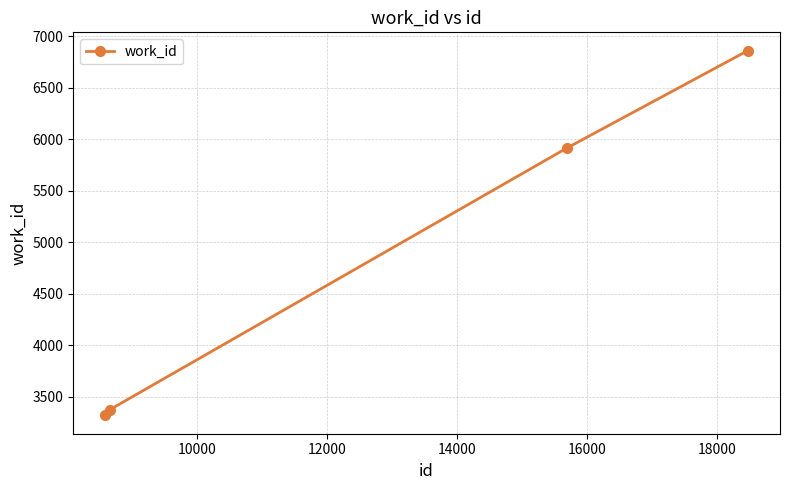

Reading left to right, what are all the values shown in this chart?

3319	3374	5919	6863